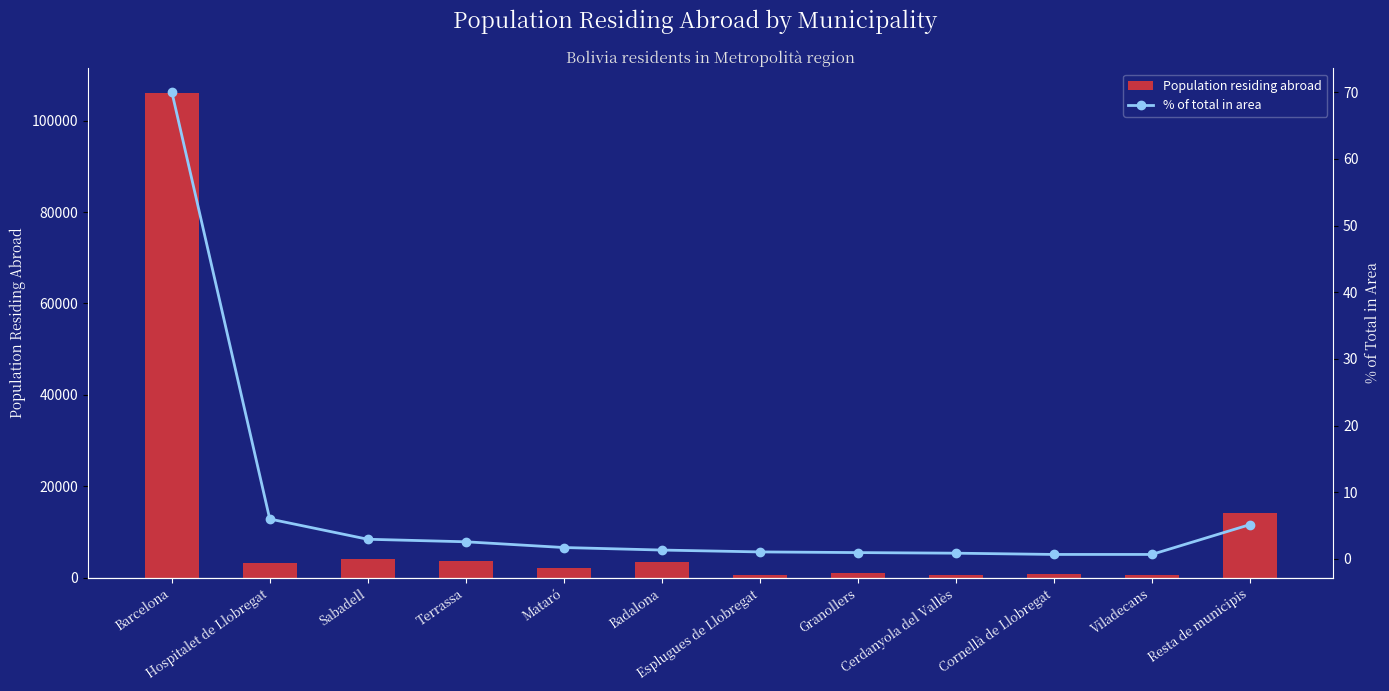

What is the minimum value shown in the chart?

0.7